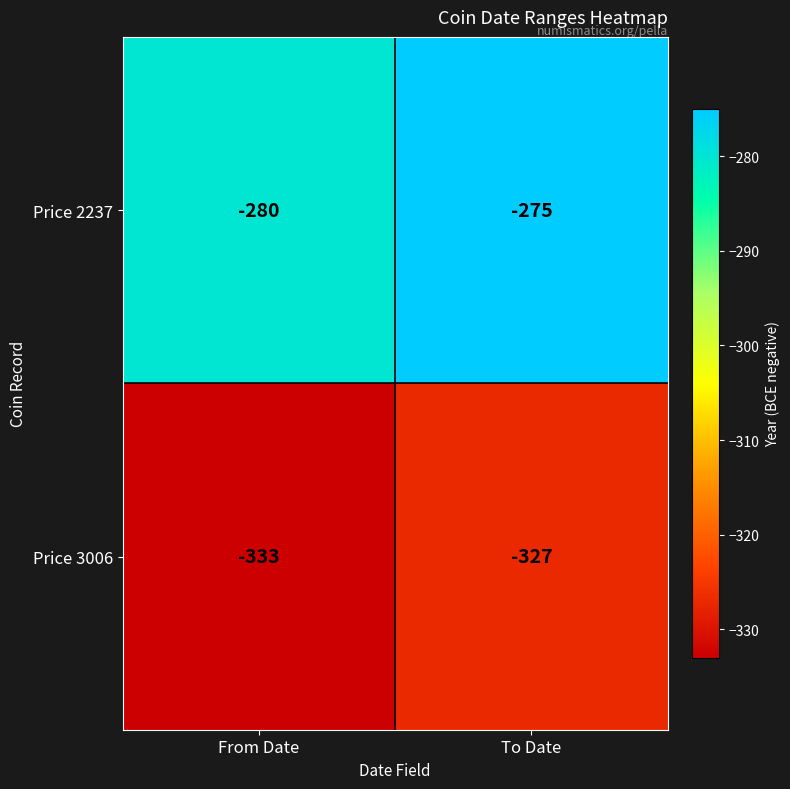

What is the spread (max minus min) of values at From Date?

53